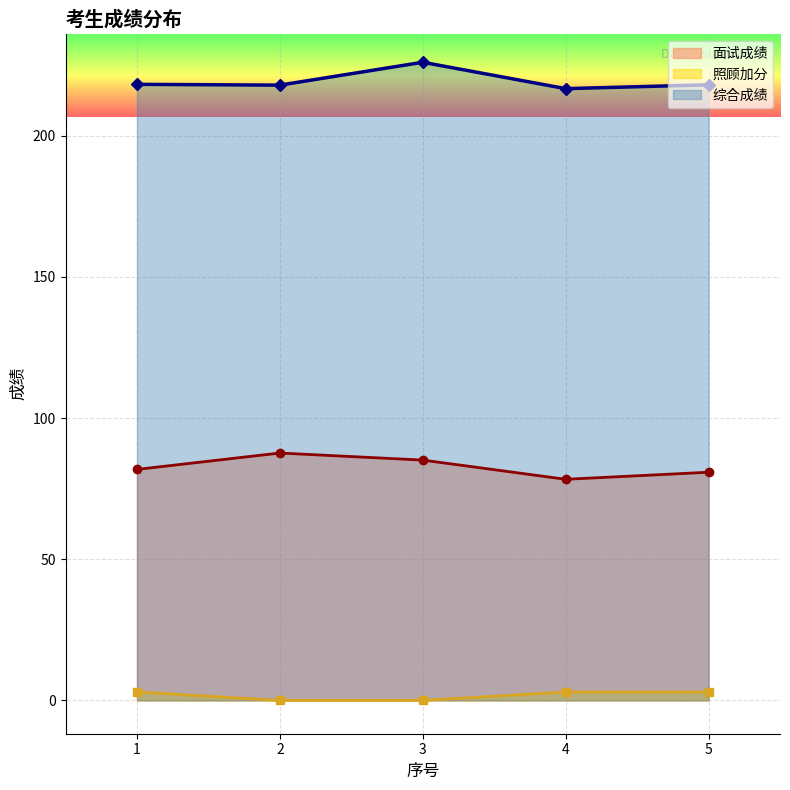

Rank the series by their average value, from highest to lowest.

综合成绩, 面试成绩, 照顾加分